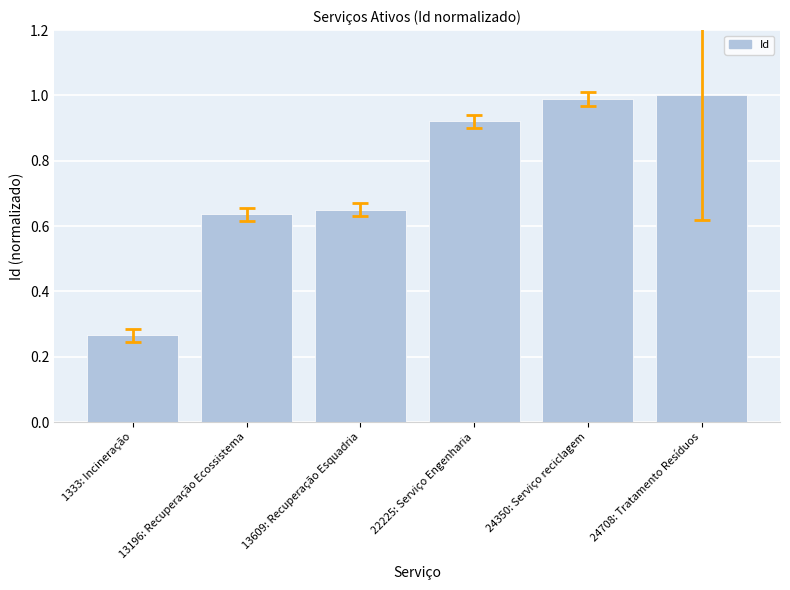

Where is the data nearest to the value 0?

1333: Incineração